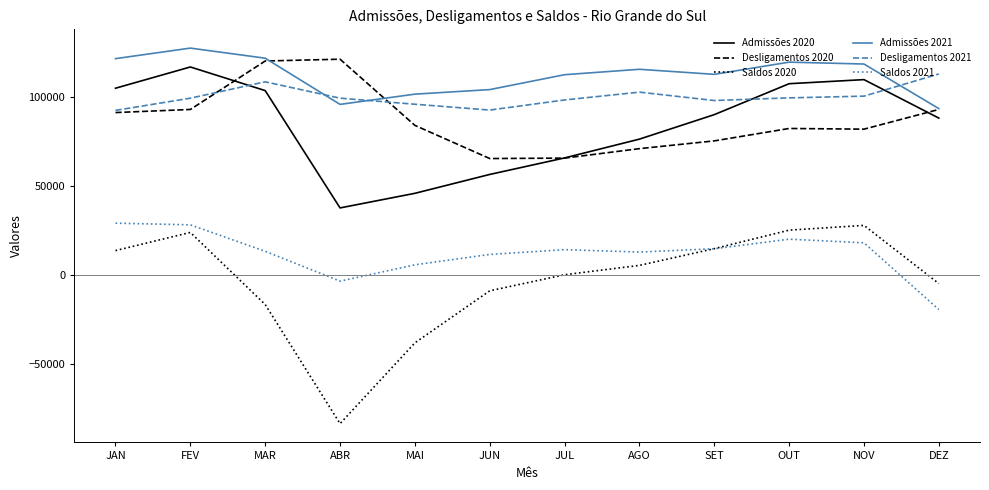

Is it true that Desligamentos 2021 equals 156375 at MAR?

False